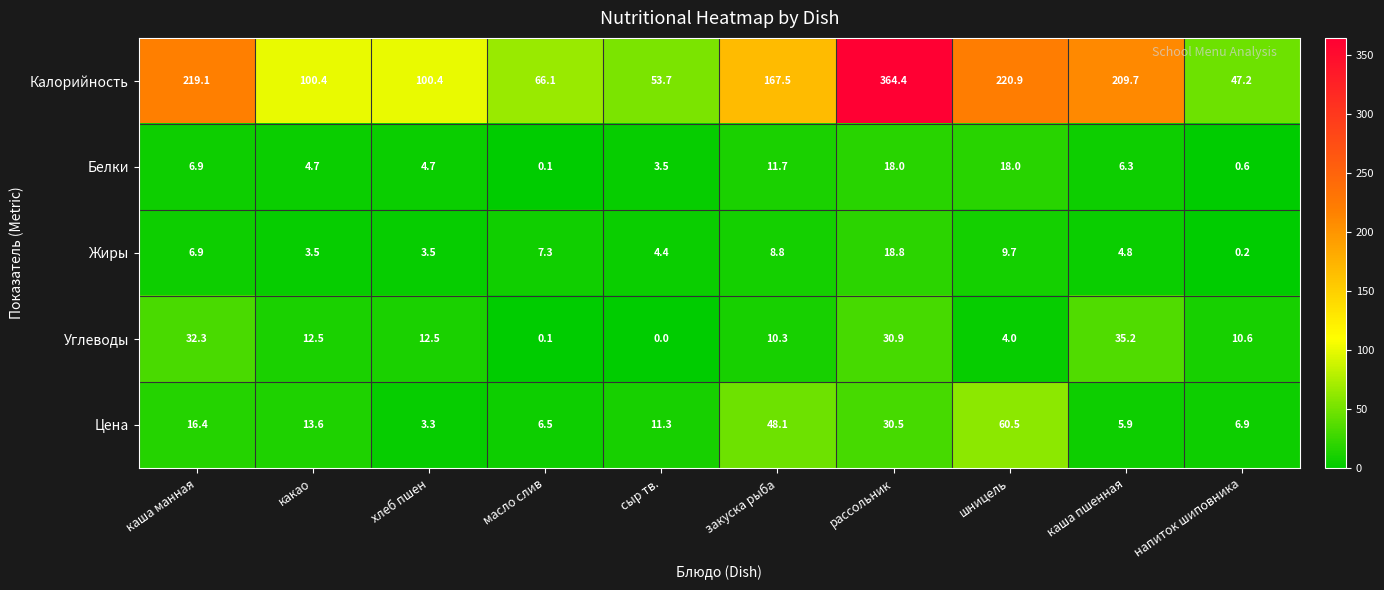

What is the difference between the maximum and second lowest values in the Углеводы series?

35.1